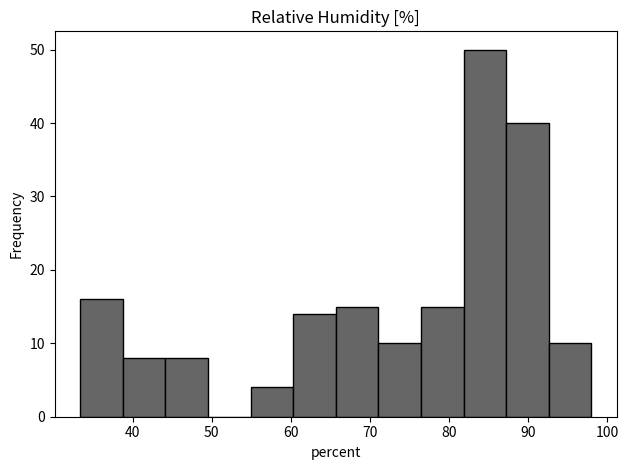

Which range on the x-axis has the tallest bar?

82 to 87